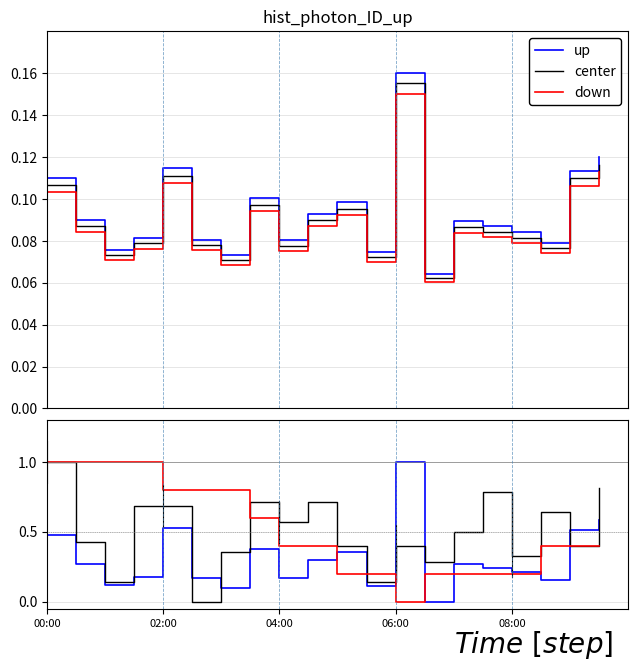

What position from the left is 7?

8